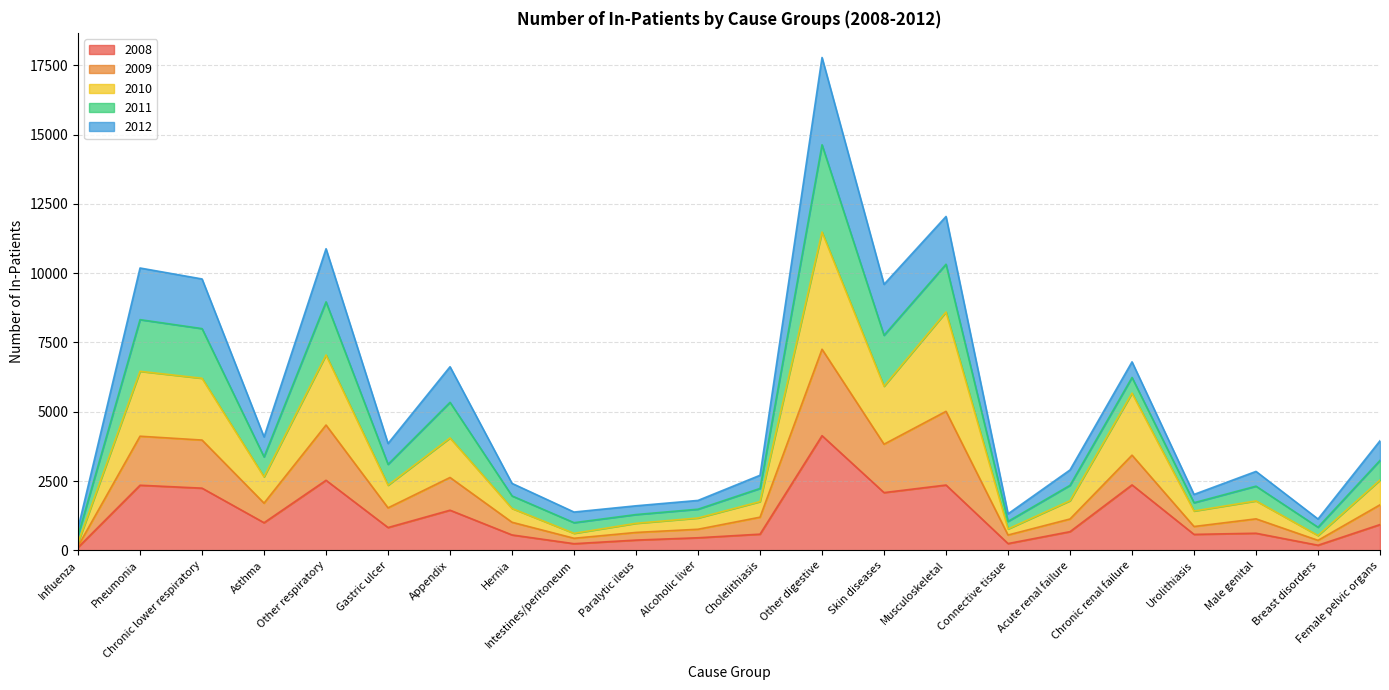

At which label does 2009 reach its minimum?

Influenza